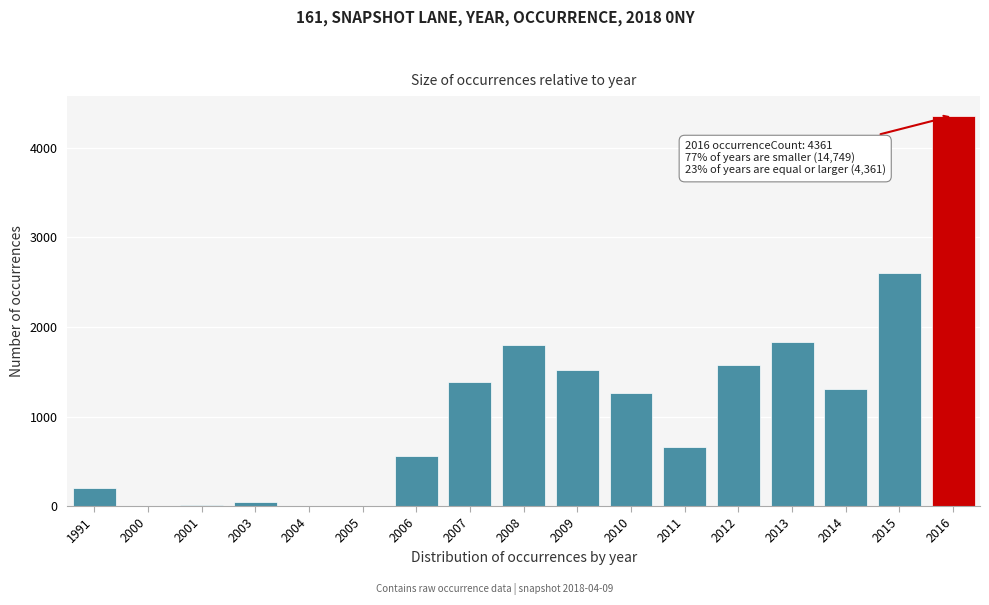

Which has a higher value, 2011 or 2009?

2009